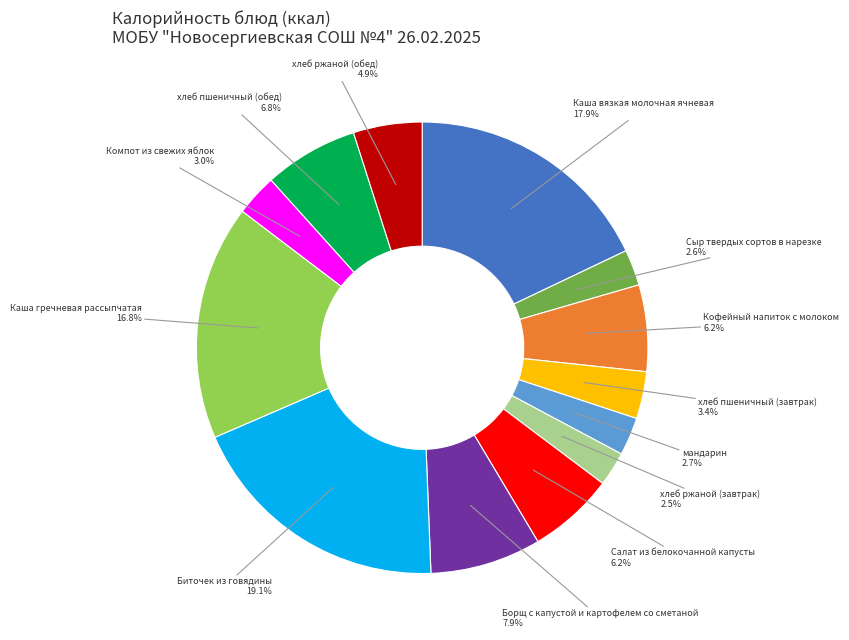

Does any single category account for the majority?

No